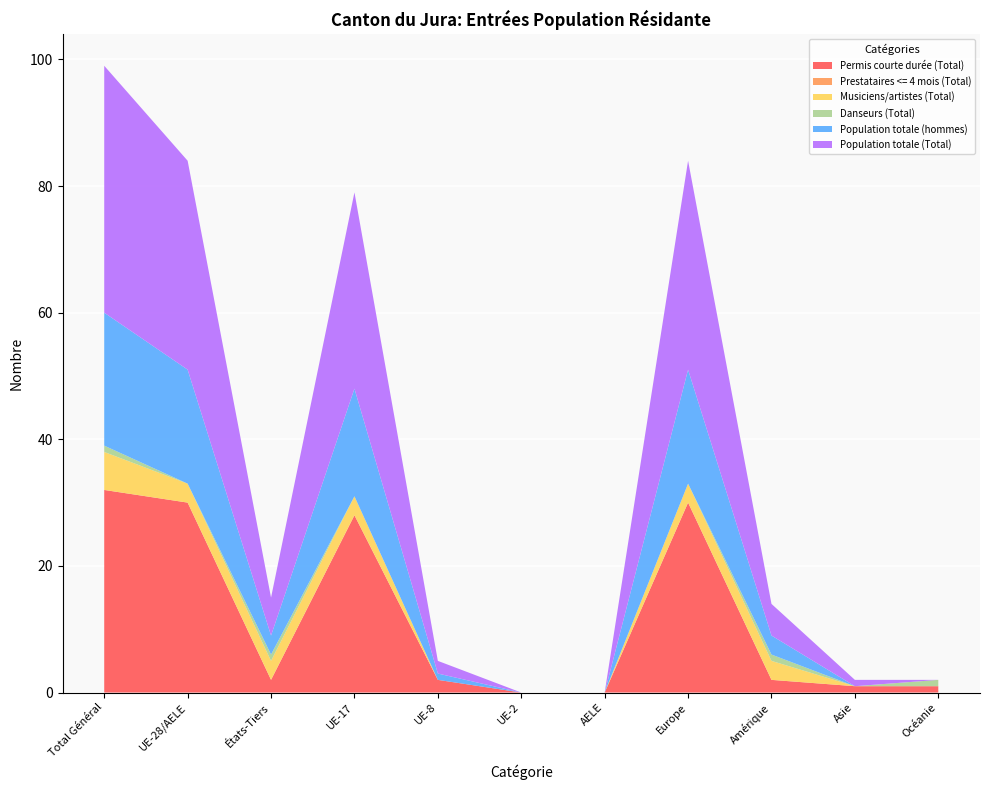

Reading left to right, extract all data points from this chart.

Permis courte durée (Total): Total Général=32	UE-28/AELE=30	États-Tiers=2	UE-17=28	UE-8=2	UE-2=0	AELE=0	Europe=30	Amérique=2	Asie=1	Océanie=1
Prestataires <= 4 mois (Total): Total Général=0	UE-28/AELE=0	États-Tiers=0	UE-17=0	UE-8=0	UE-2=0	AELE=0	Europe=0	Amérique=0	Asie=0	Océanie=0
Musiciens/artistes (Total): Total Général=6	UE-28/AELE=3	États-Tiers=3	UE-17=3	UE-8=0	UE-2=0	AELE=0	Europe=3	Amérique=3	Asie=0	Océanie=0
Danseurs (Total): Total Général=1	UE-28/AELE=0	États-Tiers=1	UE-17=0	UE-8=0	UE-2=0	AELE=0	Europe=0	Amérique=1	Asie=0	Océanie=1
Population totale (hommes): Total Général=21	UE-28/AELE=18	États-Tiers=3	UE-17=17	UE-8=1	UE-2=0	AELE=0	Europe=18	Amérique=3	Asie=0	Océanie=0
Population totale (Total): Total Général=39	UE-28/AELE=33	États-Tiers=6	UE-17=31	UE-8=2	UE-2=0	AELE=0	Europe=33	Amérique=5	Asie=1	Océanie=0